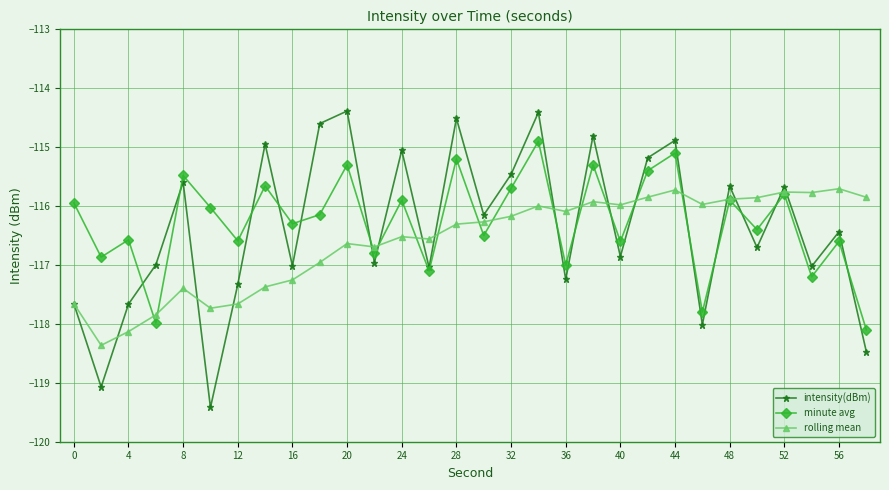

True or false: intensity(dBm) and rolling mean intersect in this chart.

True